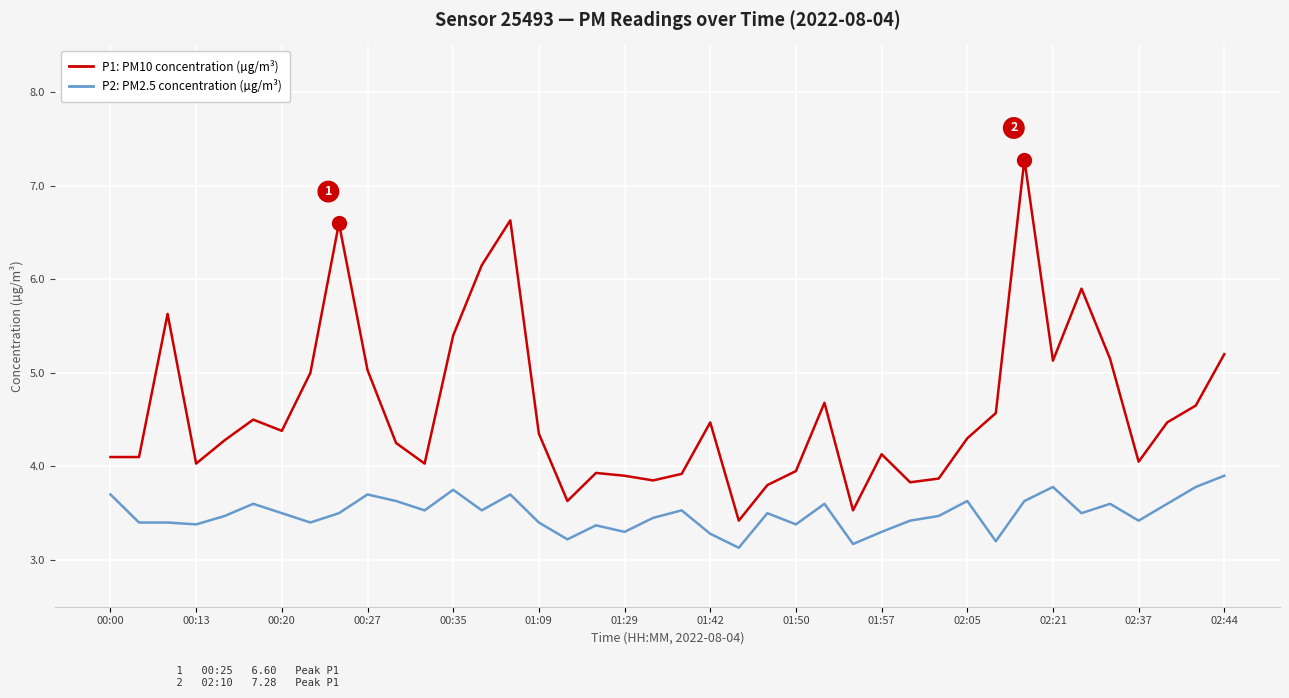

Which series has the largest total across all categories?

P1: PM10 concentration (µg/m³)